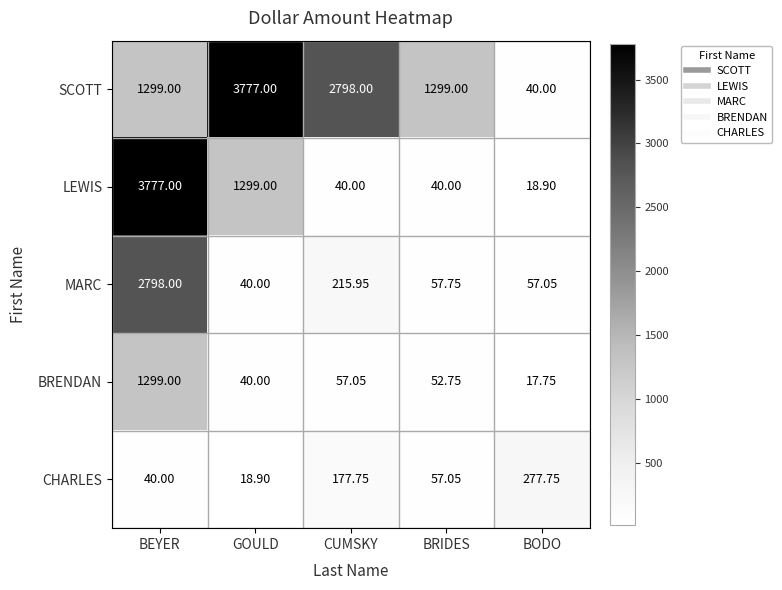

Which category has the lowest value in the BRENDAN series?

BODO